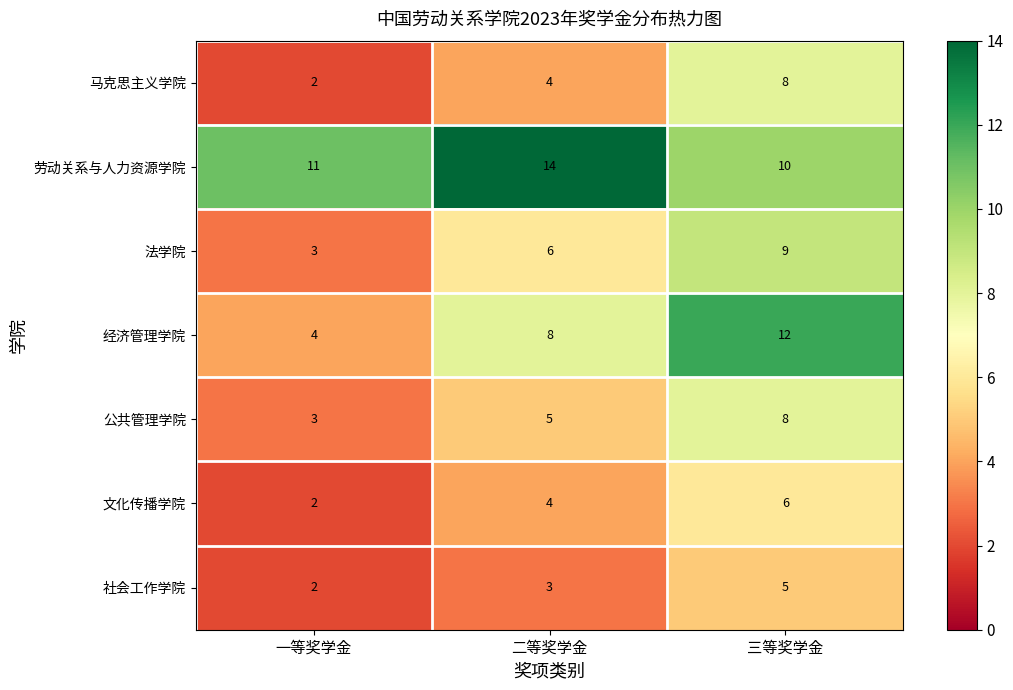

Which series has the largest total across all categories?

劳动关系与人力资源学院